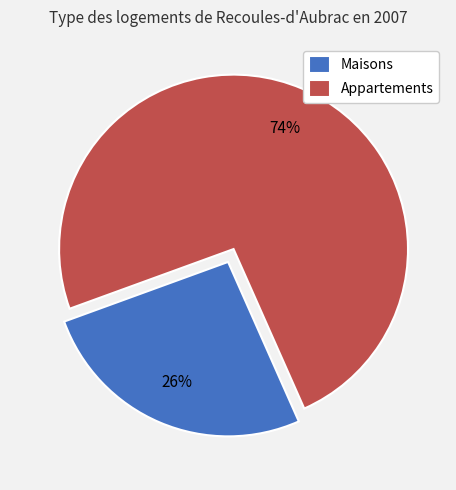

Which category has the smallest portion of the pie?

Maisons